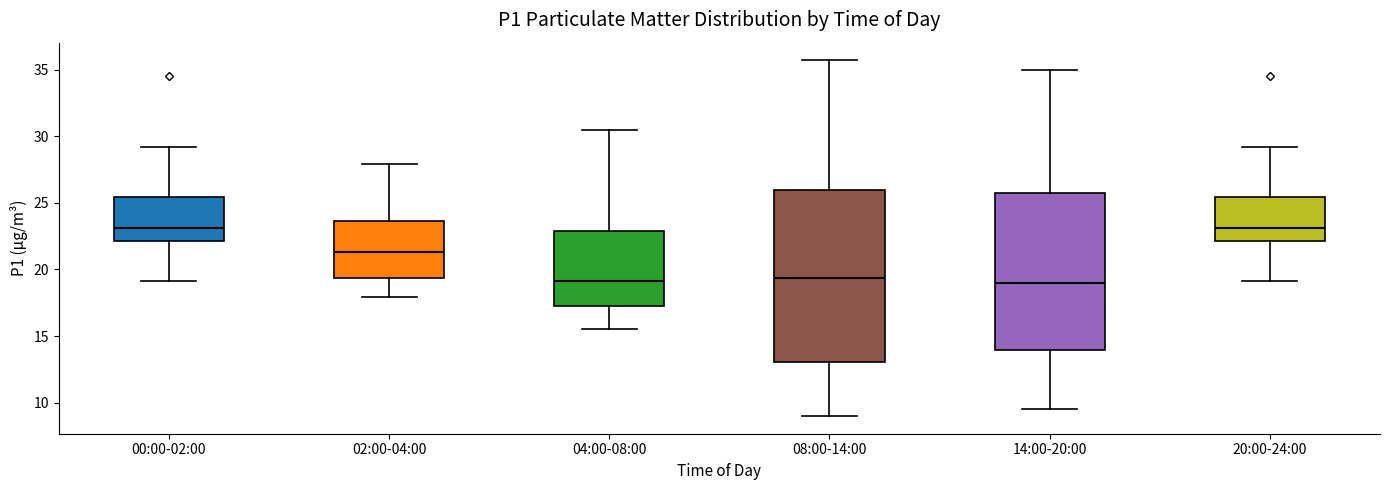

Reading left to right, read every box against the y-axis: the position of its median line, the range the box covers, and the ends of its whiskers. The values are not printed on the chart, so give them approximately, as read against the axis.

00:00-02:00: median 23.0, box 22.0 to 25.5, whiskers 19.0 to 29.0
02:00-04:00: median 21.5, box 19.5 to 23.5, whiskers 18.0 to 28.0
04:00-08:00: median 19.0, box 17.5 to 23.0, whiskers 15.5 to 30.5
08:00-14:00: median 19.5, box 13.0 to 26.0, whiskers 9.0 to 35.5
14:00-20:00: median 19.0, box 14.0 to 25.5, whiskers 9.5 to 35.0
20:00-24:00: median 23.0, box 22.0 to 25.5, whiskers 19.0 to 29.0